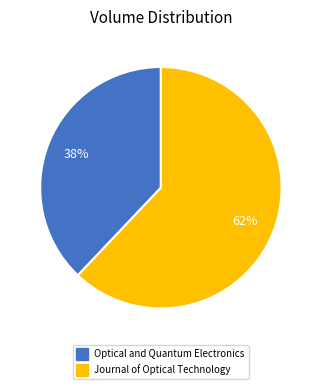

Which category has the biggest portion of the pie?

Journal of Optical Technology